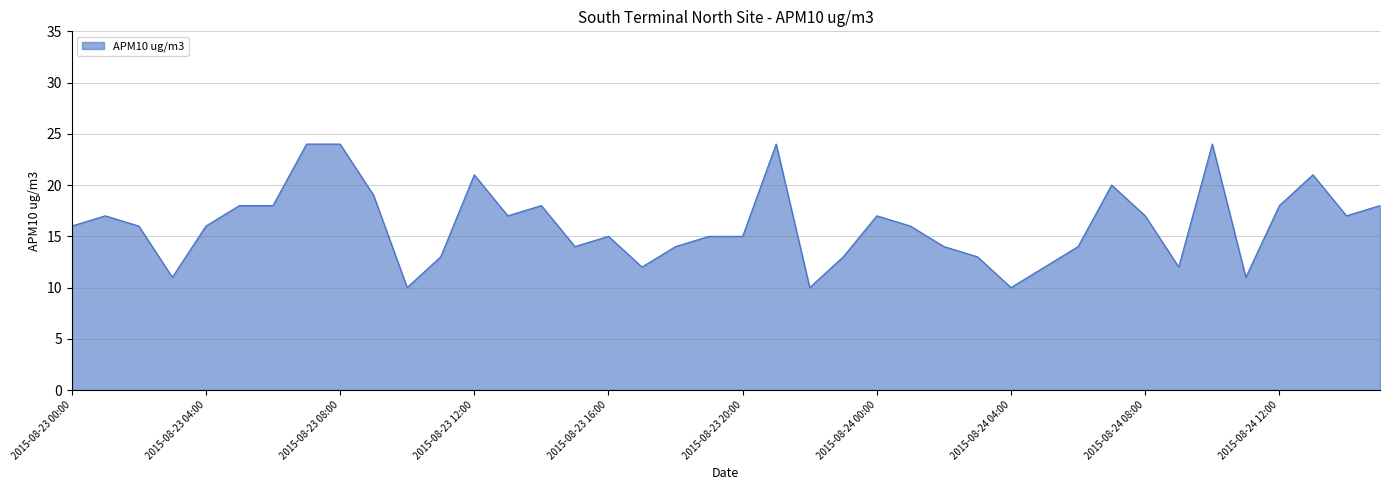

How many distinct data groups are displayed?

1